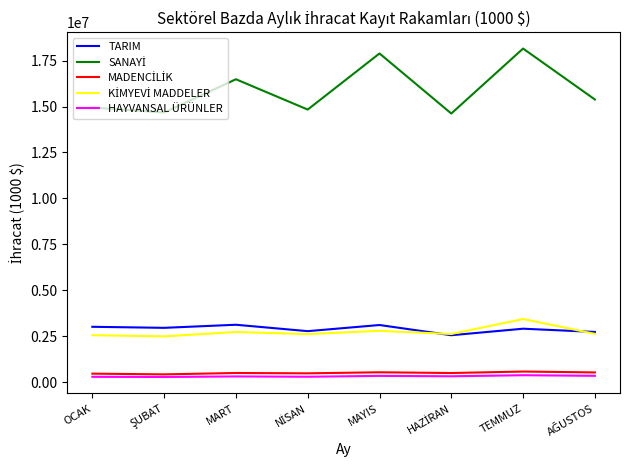

True or false: HAYVANSAL ÜRÜNLER and TARIM cross at least once.

False